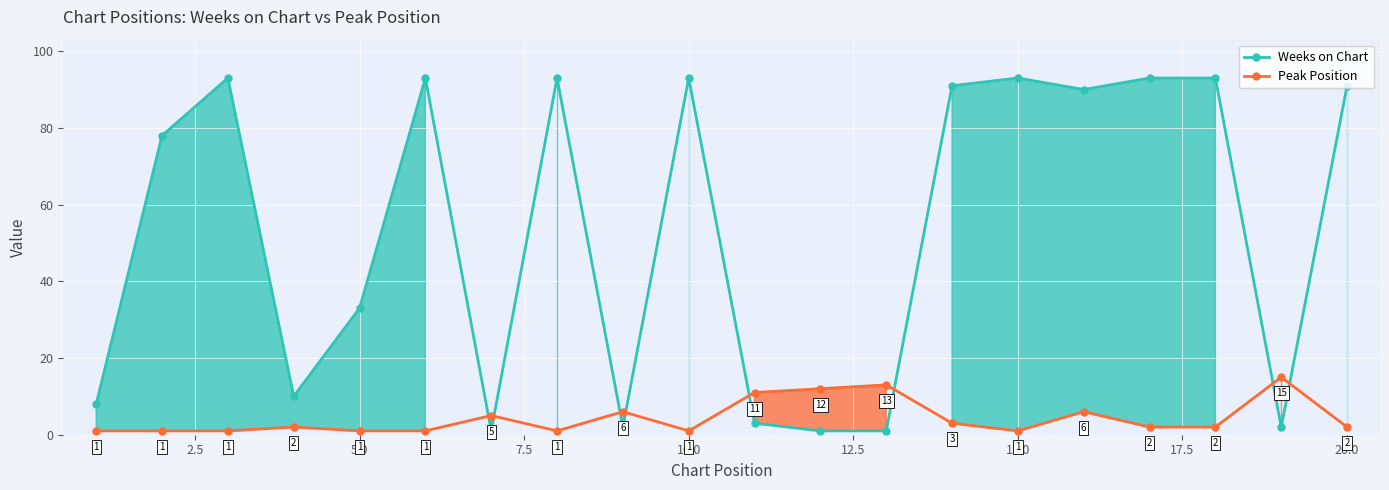

What is the maximum value for Peak Position?

15